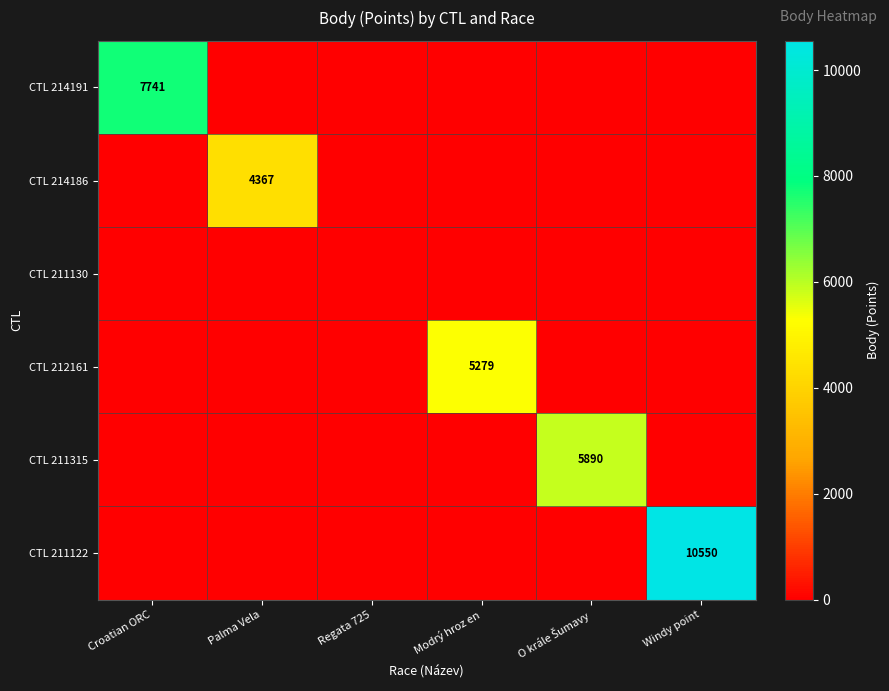

The value of CTL 214186 at Modrý hroz en is 0. True or false?

True